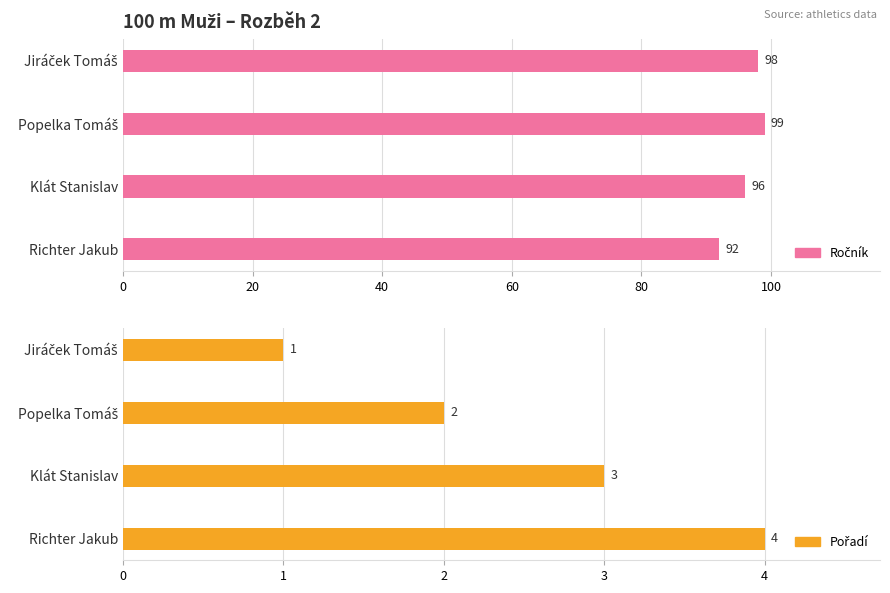

Reading left to right, list all the values displayed in this chart.

Ročník: 98	99	96	92
Pořadí: 1	2	3	4